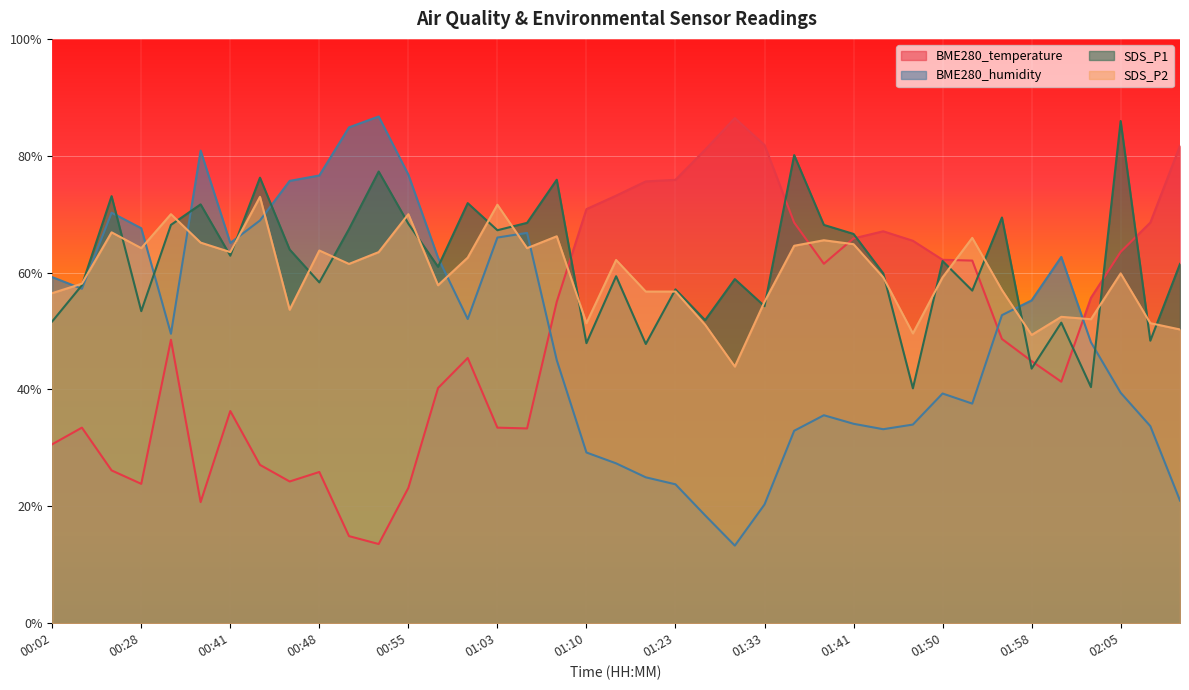

The value of BME280_temperature at 00:58 is 40.2. True or false?

True